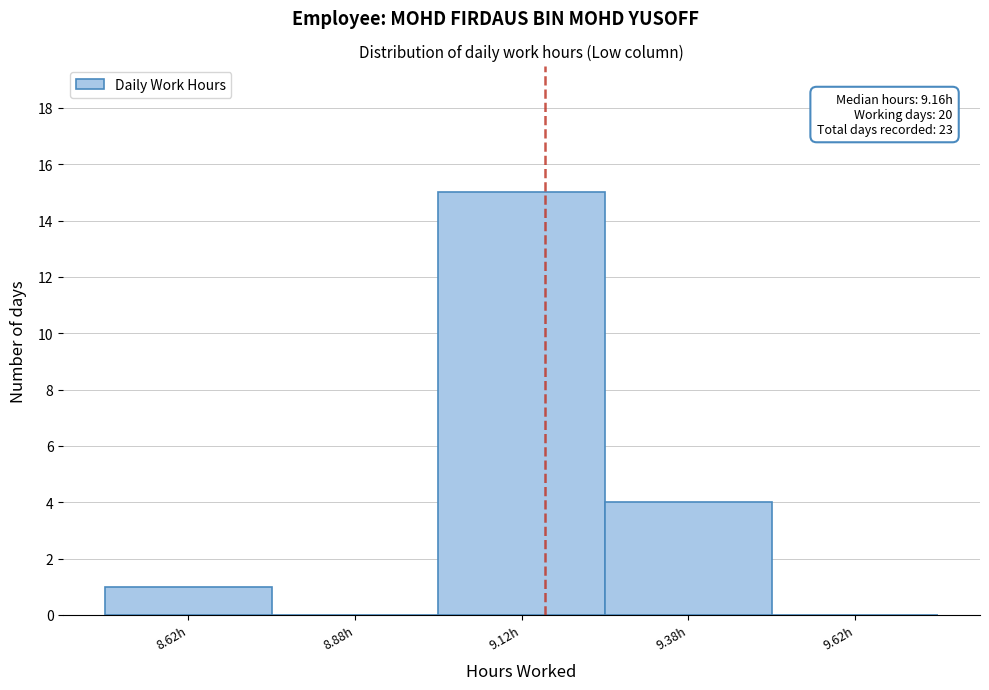

Over which range of the x-axis is the bar tallest?

9.00 to 9.25